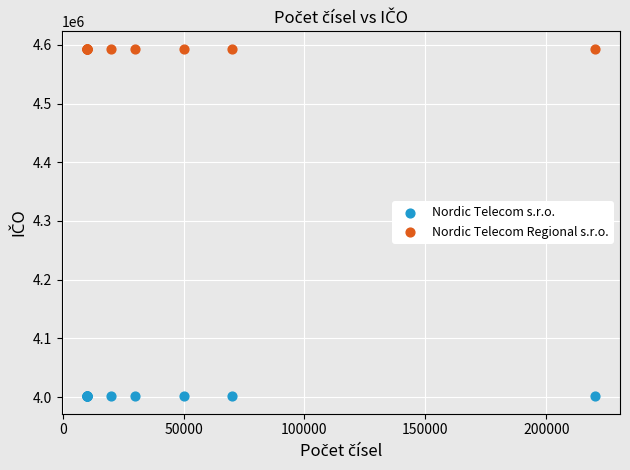

Which series contains the lowest Y value?

Nordic Telecom s.r.o.